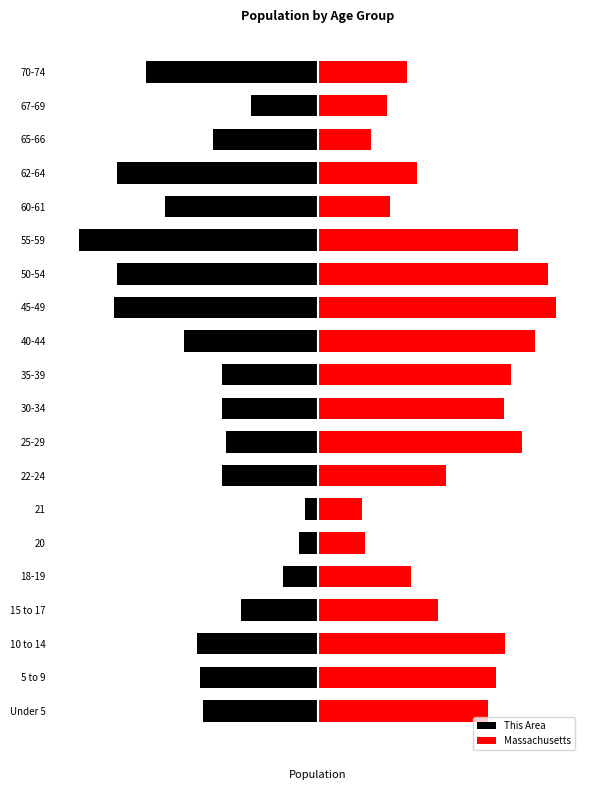

What is the sum of all This Area values?

-5071870.6